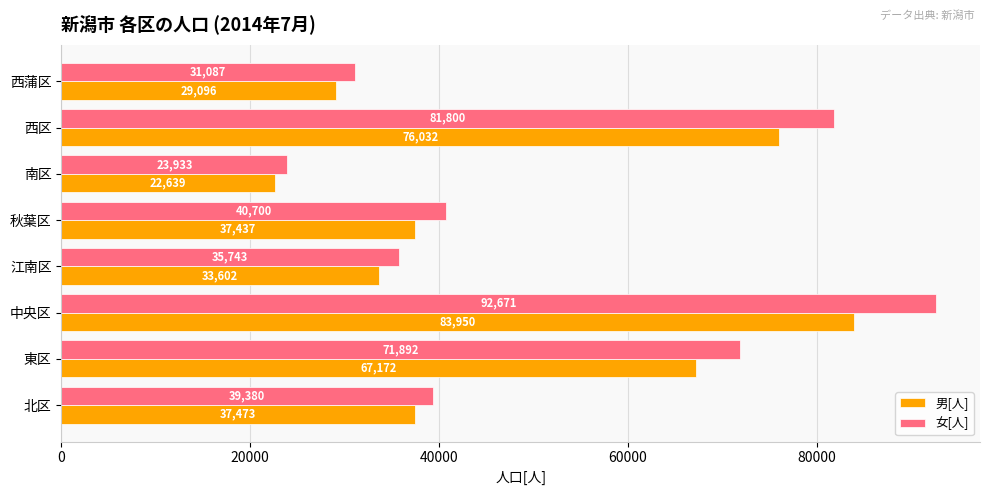

The 男[人] series shows 67172 at 東区. True or false?

True